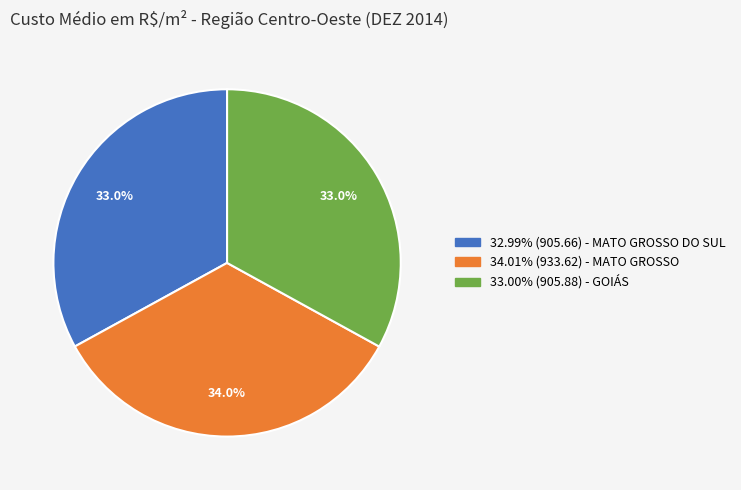

Is there a majority slice in this chart?

No